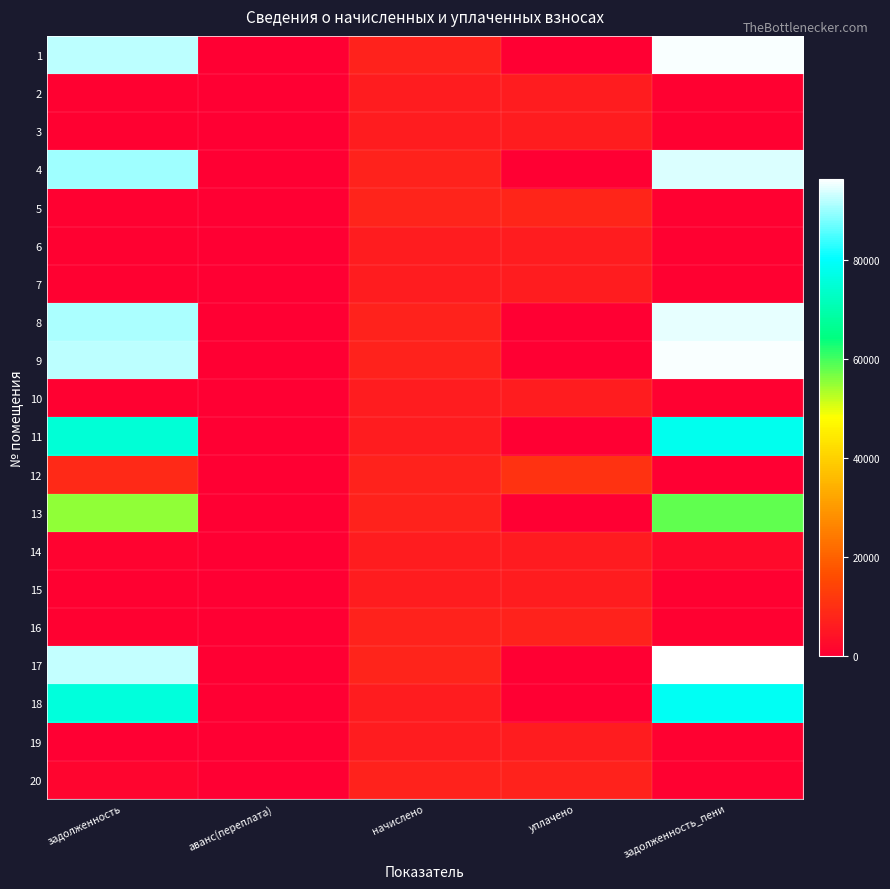

What is the total value across all series at задолженность?

680539.7